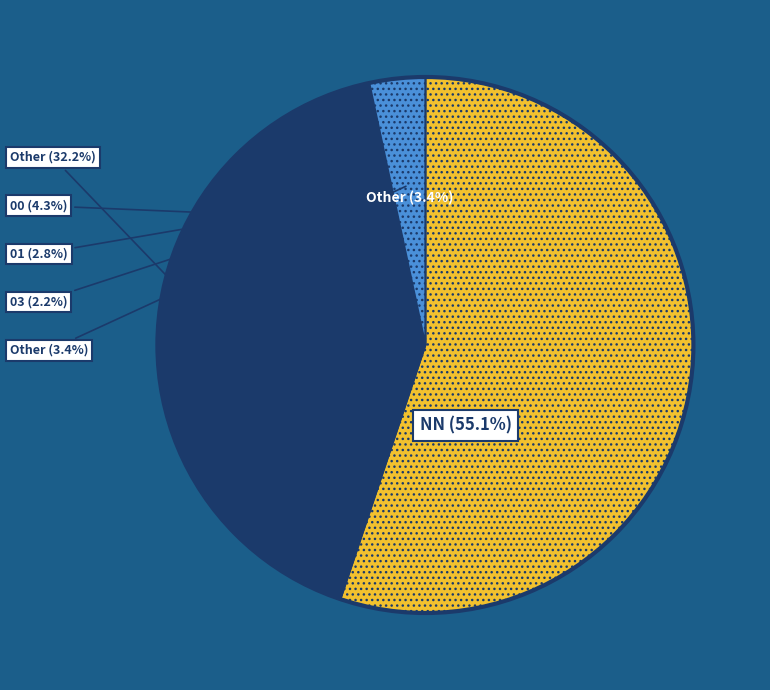

What is the change in value from NN to 00?

-257